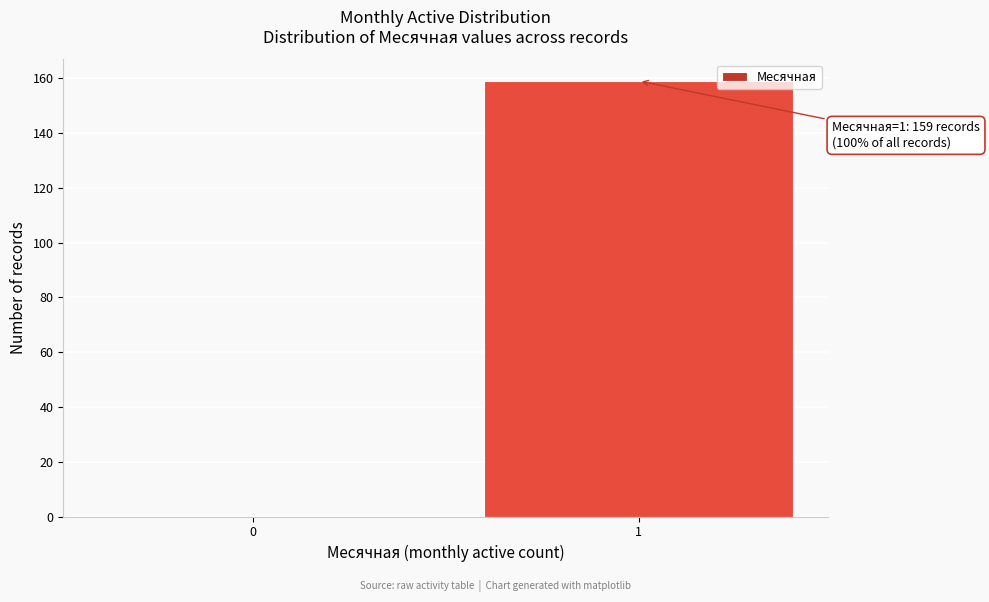

Reading left to right, extract all data points from this chart.

0=0	1=159